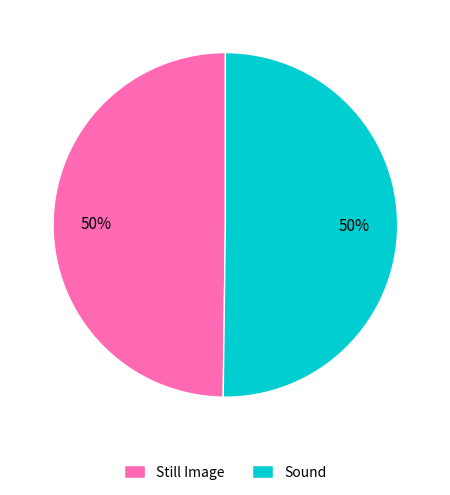

How many slices are in this pie chart?

2